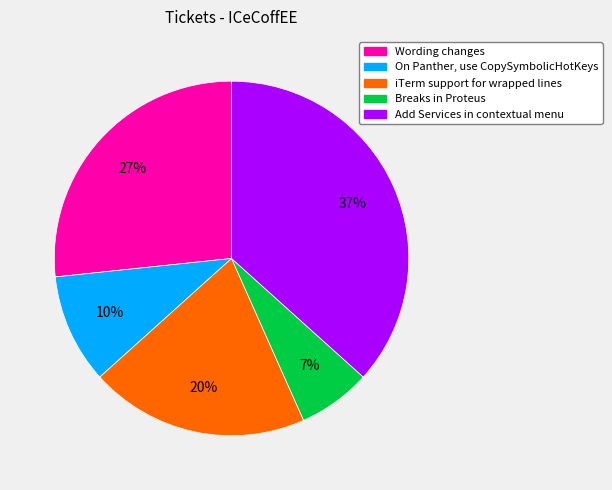

Does Wording changes represent more than half of the total?

No